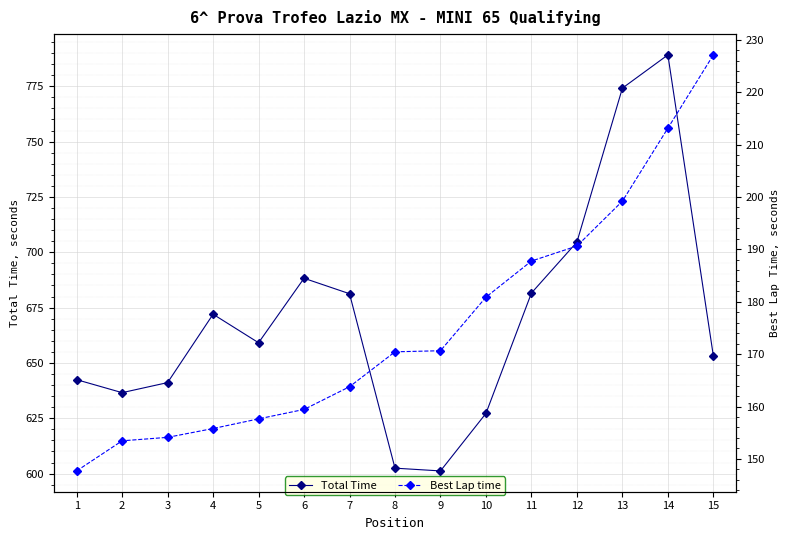

Rank the categories by Total Time value from highest to lowest.

14, 13, 12, 6, 11, 7, 4, 5, 15, 1, 3, 2, 10, 8, 9